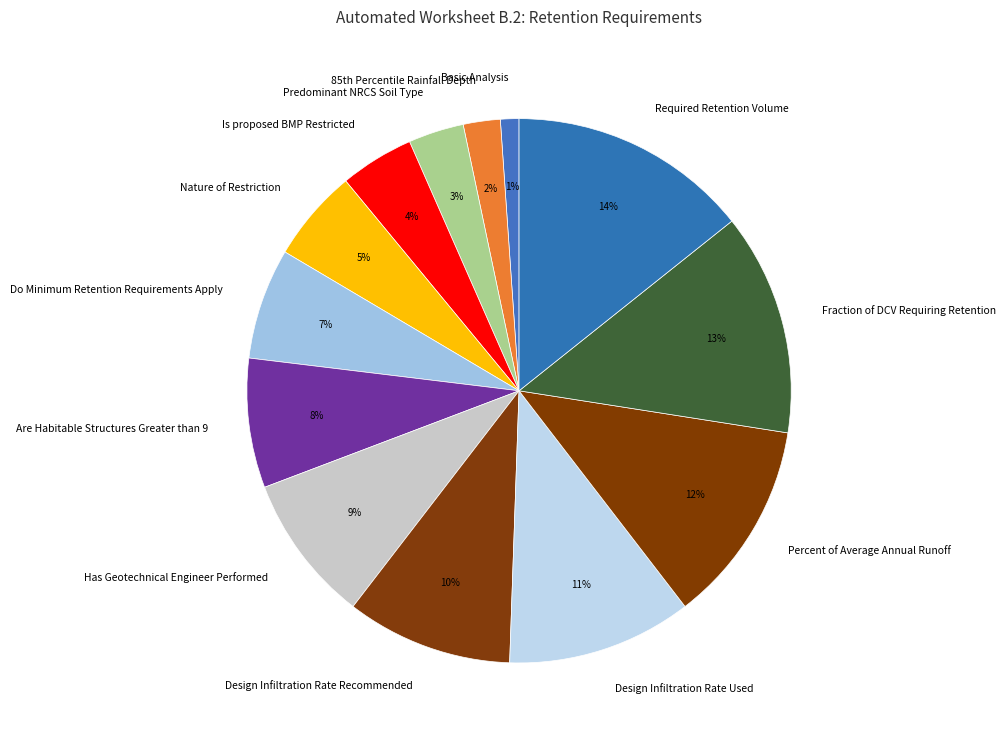

To the nearest percent, what is the difference between the Fraction of DCV Requiring Retention and Is proposed BMP Restricted slice percentages?

9%